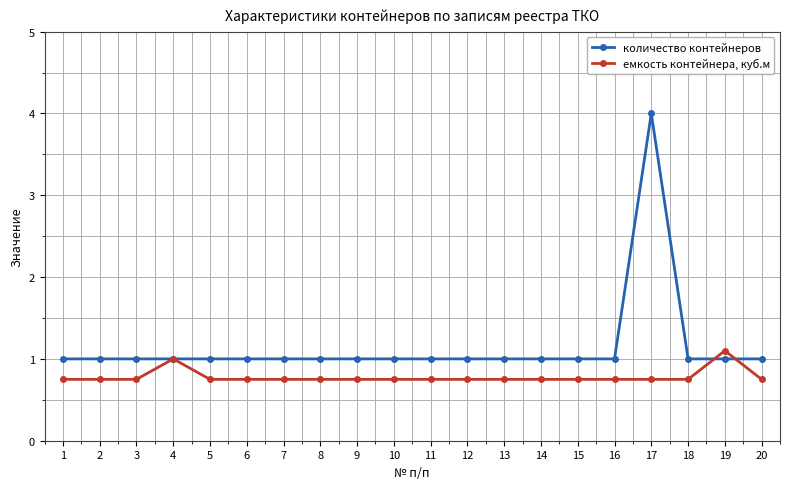

What is the value of the количество контейнеров point at the 6th from the left?

1.0